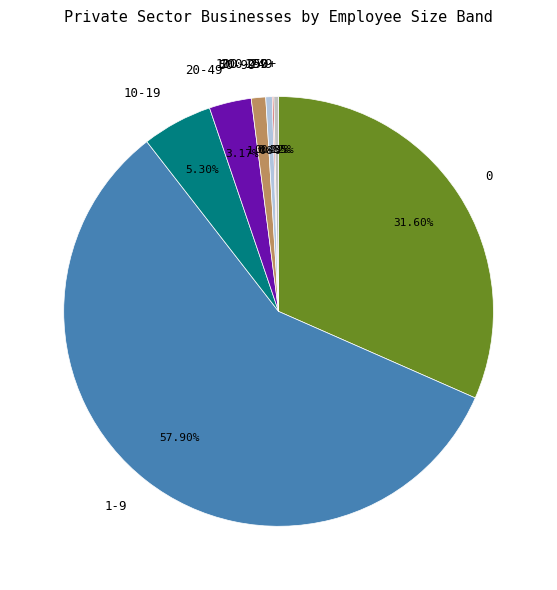

To the nearest percent, what is the difference between the 100-199 and 0 slice percentages?

31%